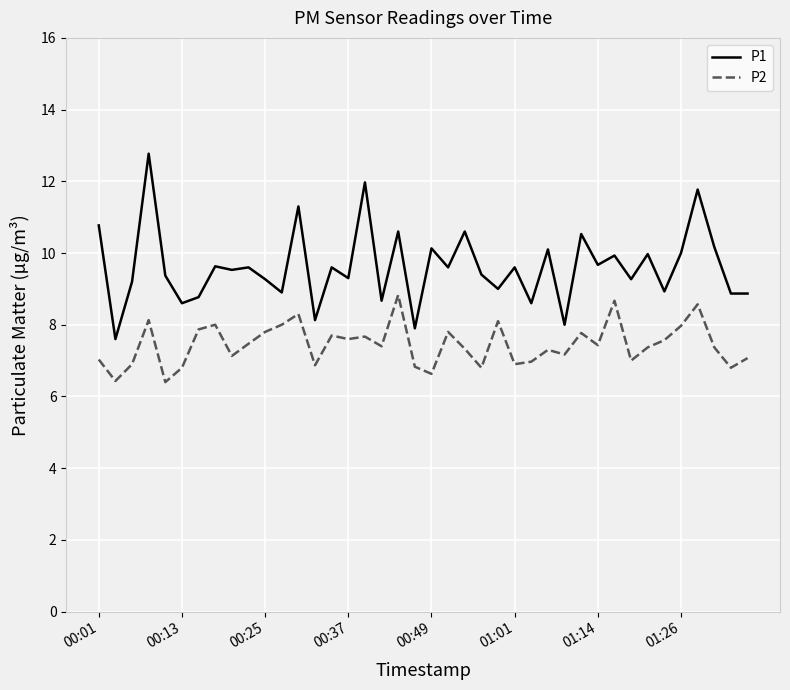

What is the greatest value displayed?

12.8